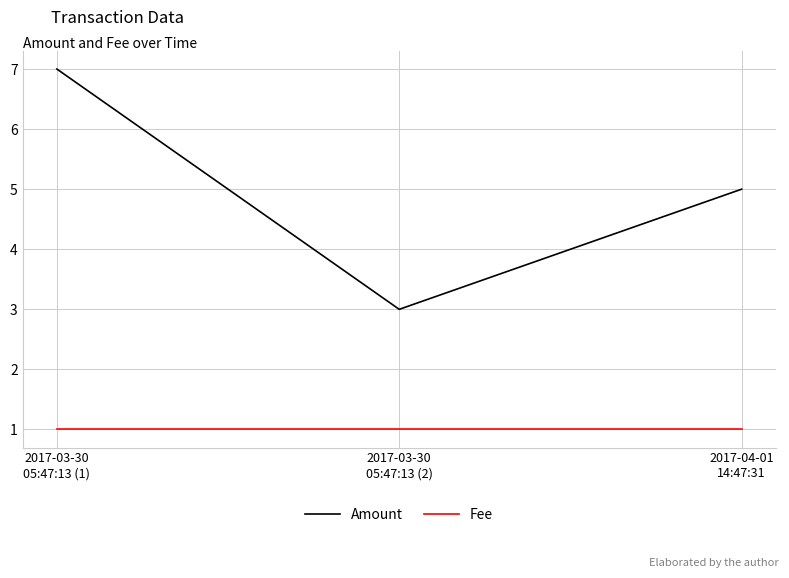

Which series has the largest total across all categories?

Amount